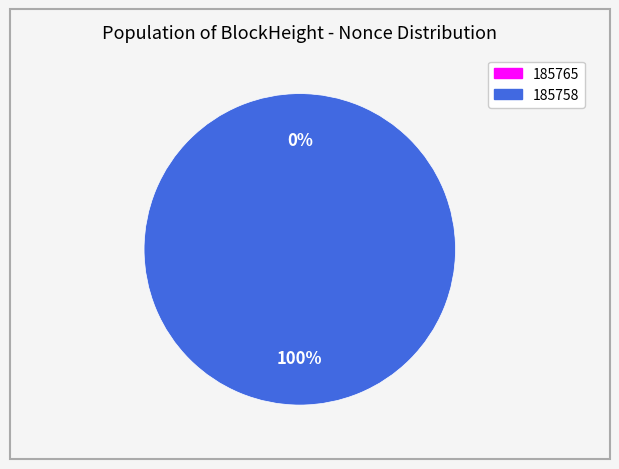

Which category has the biggest portion of the pie?

185758